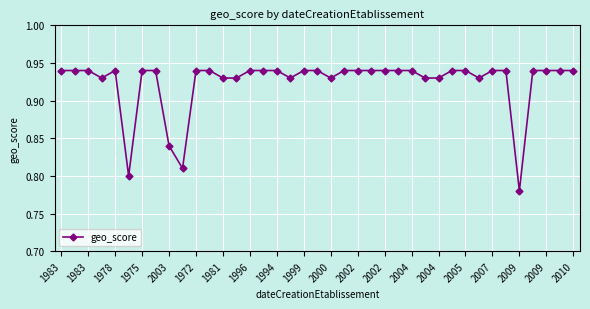

True or false: the data has more than 0 interior local peaks.

True